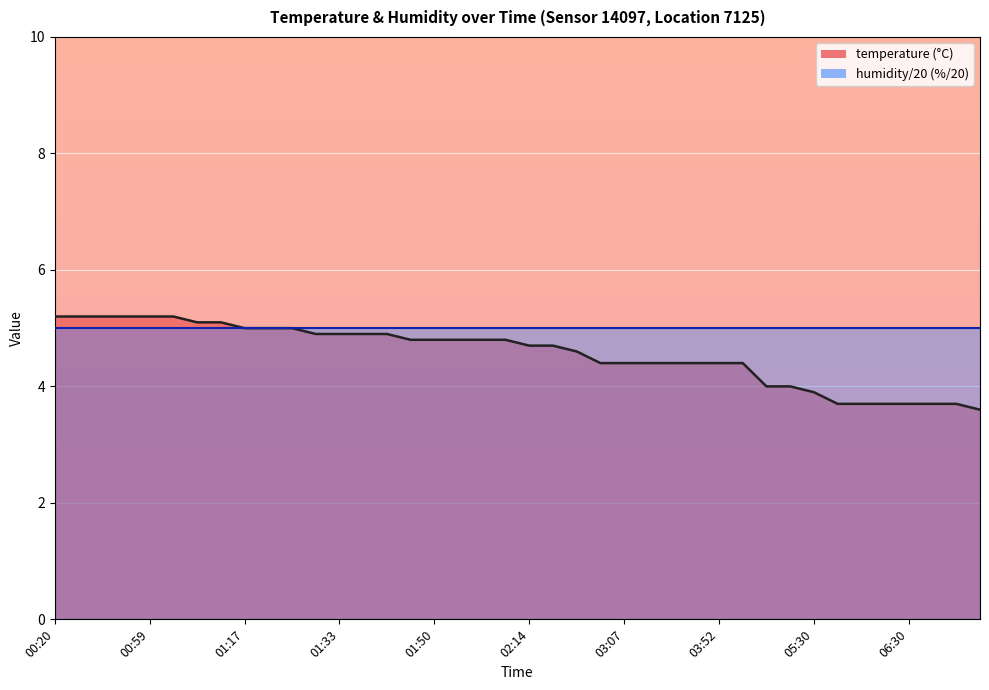

The value at 01:37 is 4.9. True or false?

True